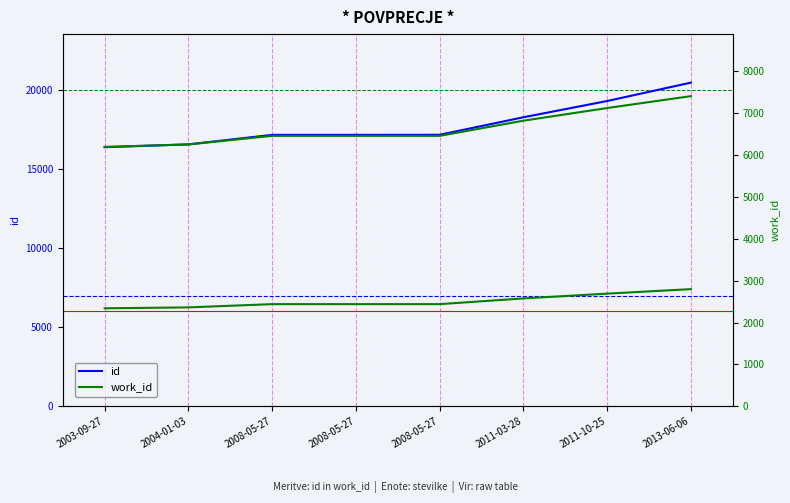

Where is id nearest to the value 18413?

2011-03-28